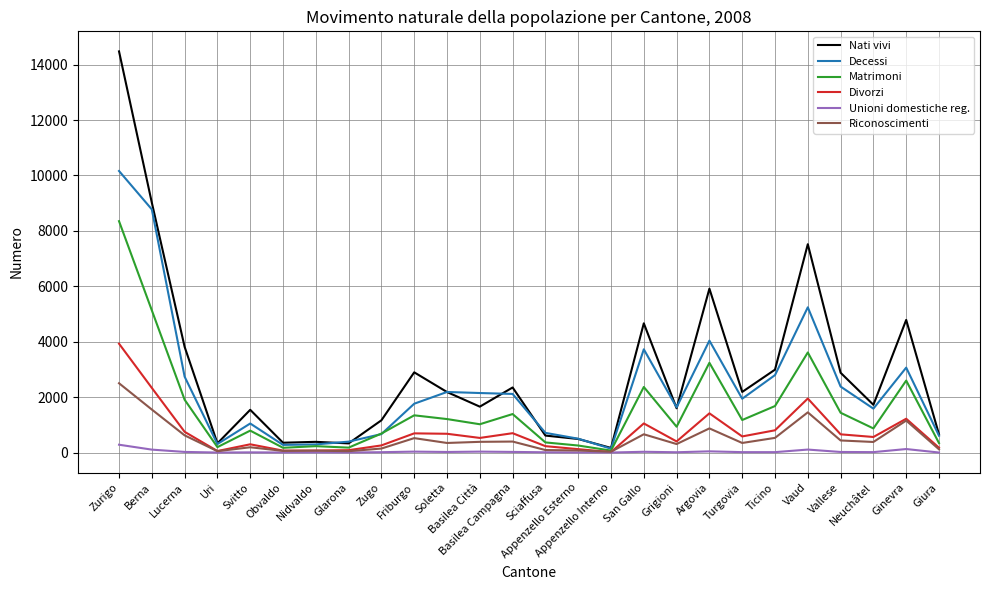

Rank the series by their maximum value, from highest to lowest.

Nati vivi, Decessi, Matrimoni, Divorzi, Riconoscimenti, Unioni domestiche reg.